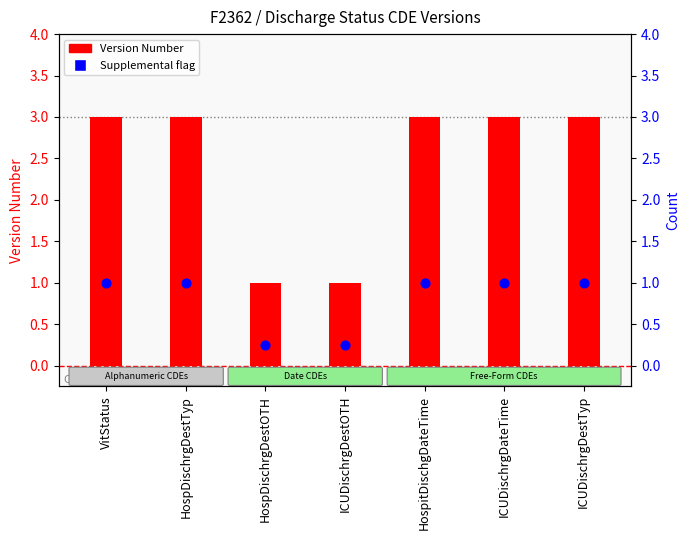

At which category is the sum across all series the highest?

VitStatus